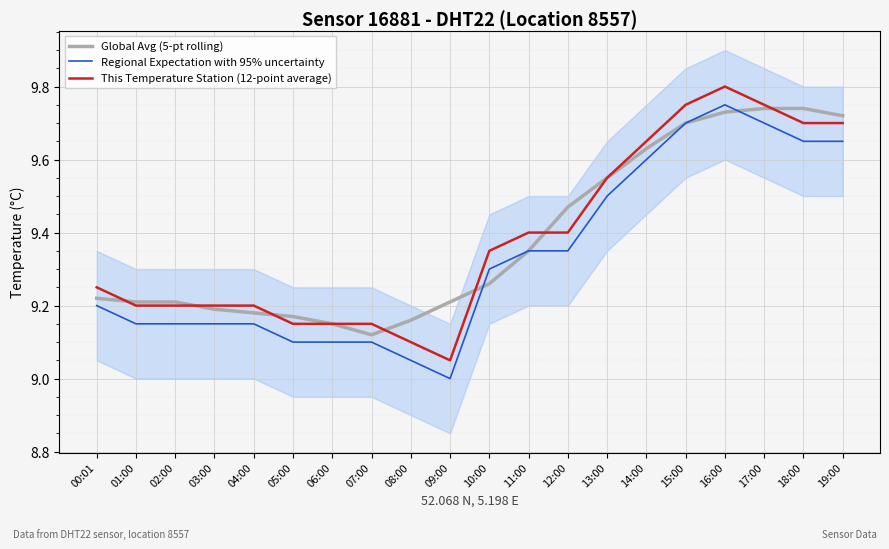

Rank the series by their maximum value, from highest to lowest.

This Temperature Station (12-point average), Regional Expectation with 95% uncertainty, Global Avg (5-pt rolling)